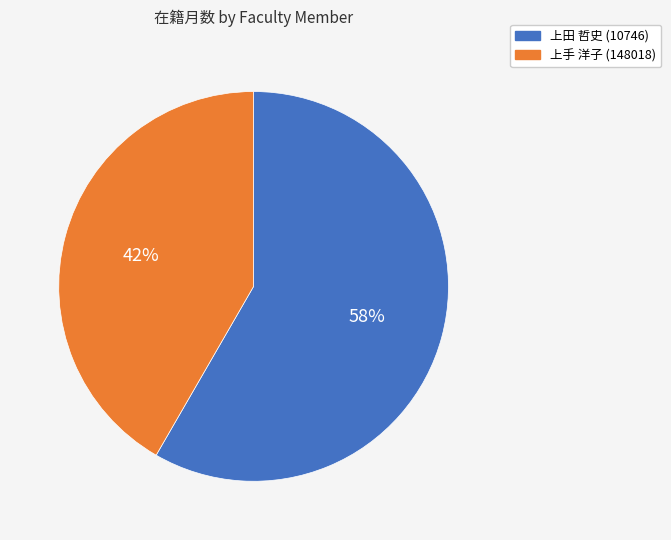

To the nearest percent, what portion does 上田 哲史 (10746) represent?

58%